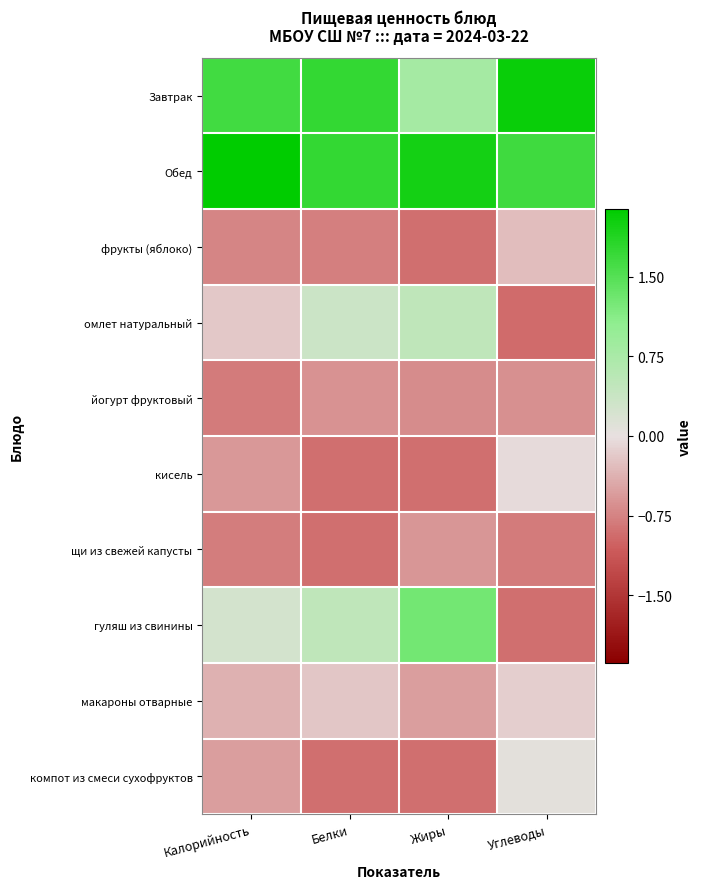

What is the greatest value displayed?

2.1